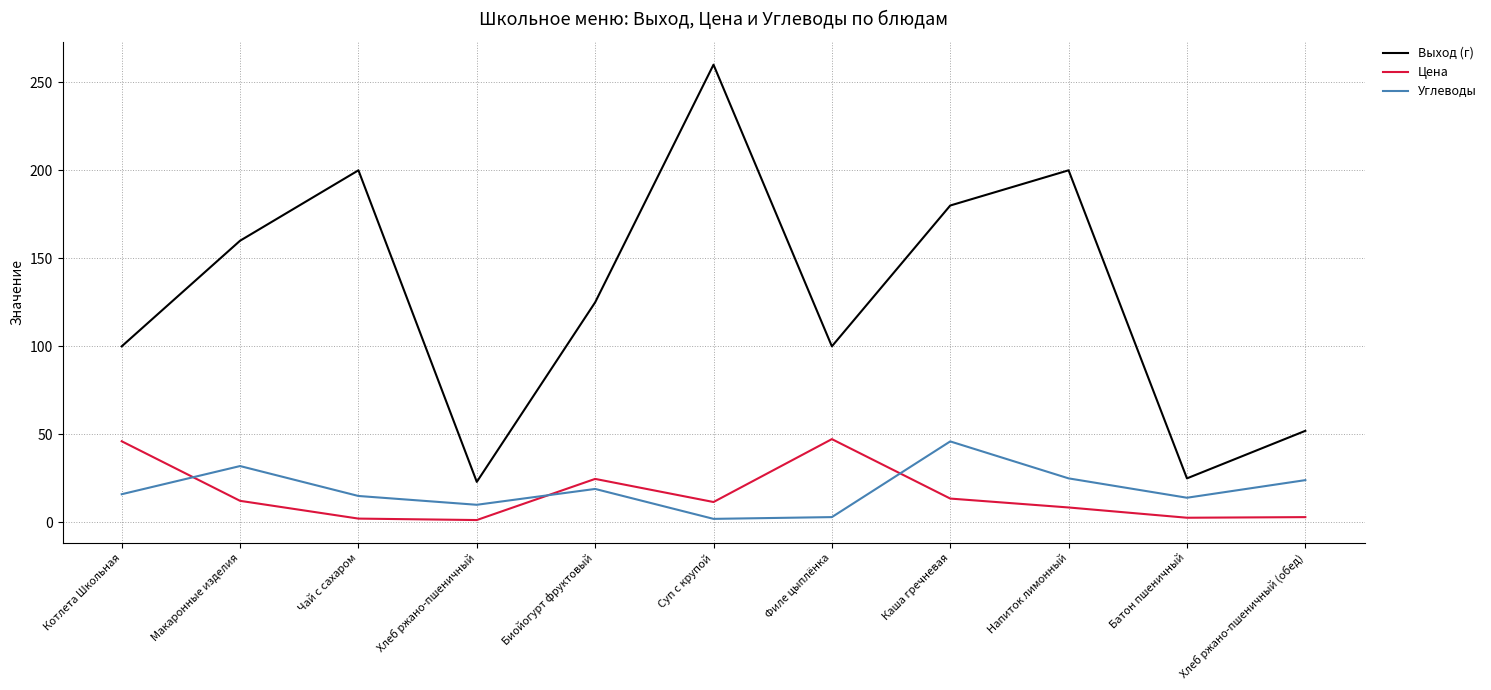

True or false: Цена and Выход (г) cross at least once.

False